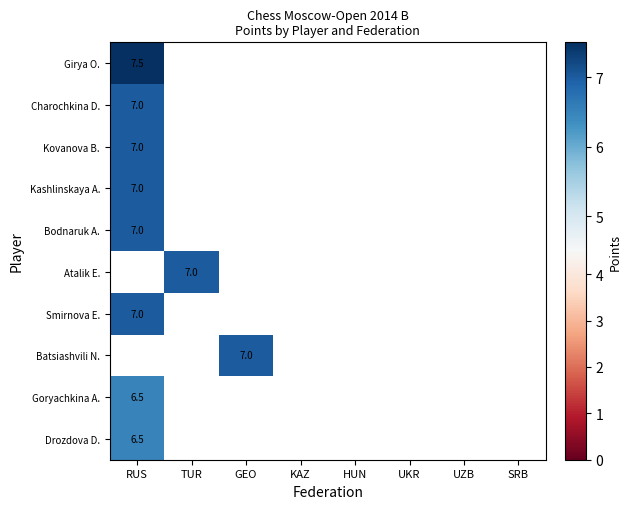

Between GEO and TUR, which is larger?

TUR